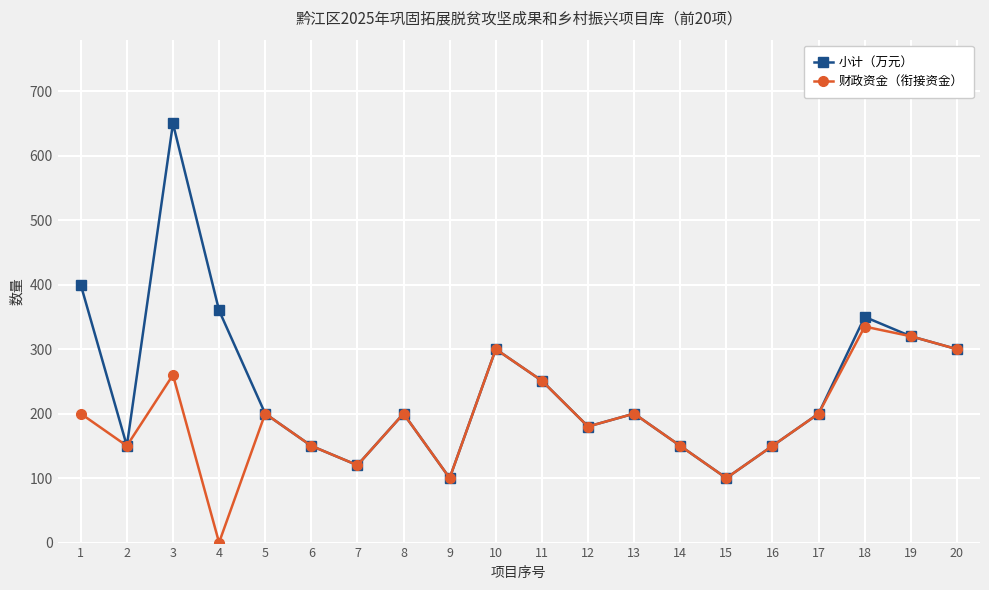

Is this an area chart (filled region under the line)?

No